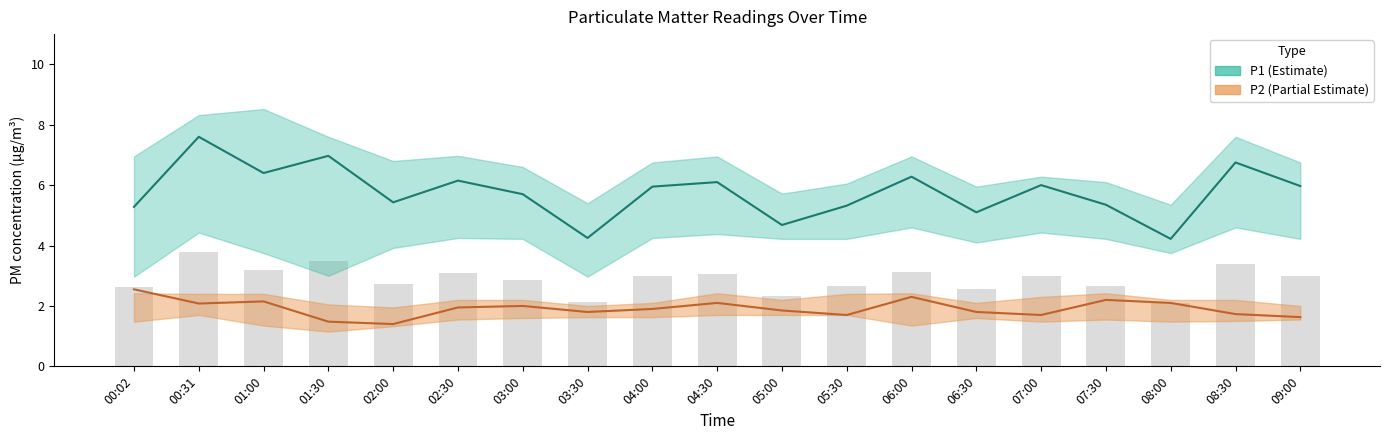

Rank the categories by P2 value from lowest to highest.

02:00, 01:30, 09:00, 05:30, 07:00, 08:30, 03:30, 06:30, 05:00, 04:00, 02:30, 03:00, 00:31, 04:30, 08:00, 01:00, 07:30, 06:00, 00:02